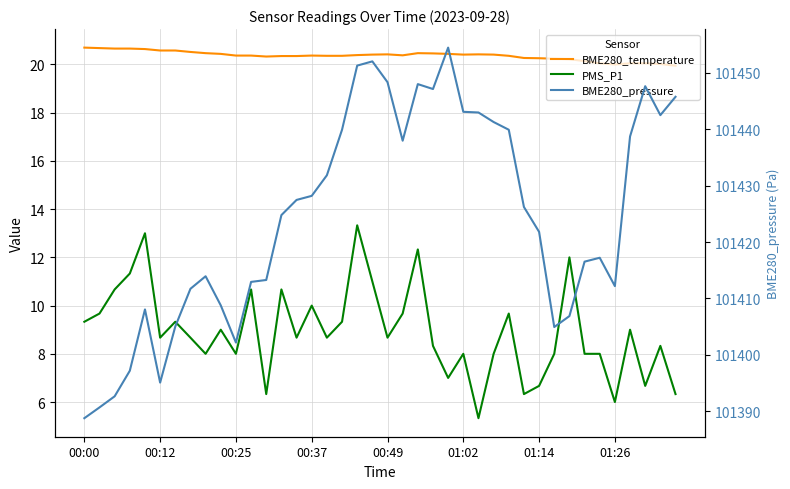

Which has a higher value, 22 or 19?

22